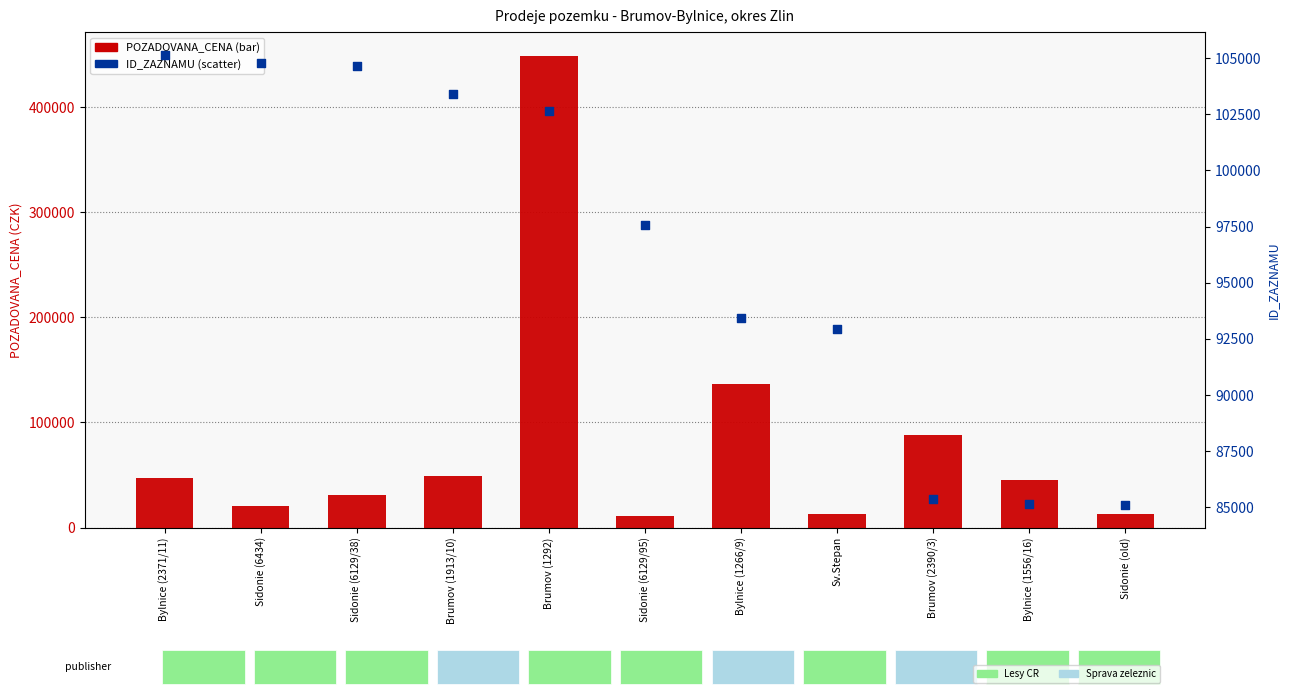

Which series has the largest Y range (max minus min)?

POZADOVANA_CENA